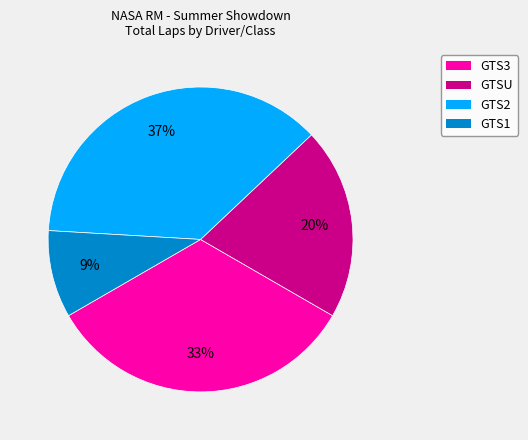

Is it true that GTS2 is 46% of the pie?

False